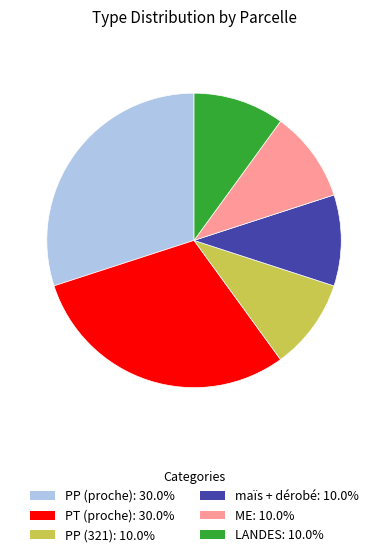

The ME slice represents 10% of the pie. True or false?

True